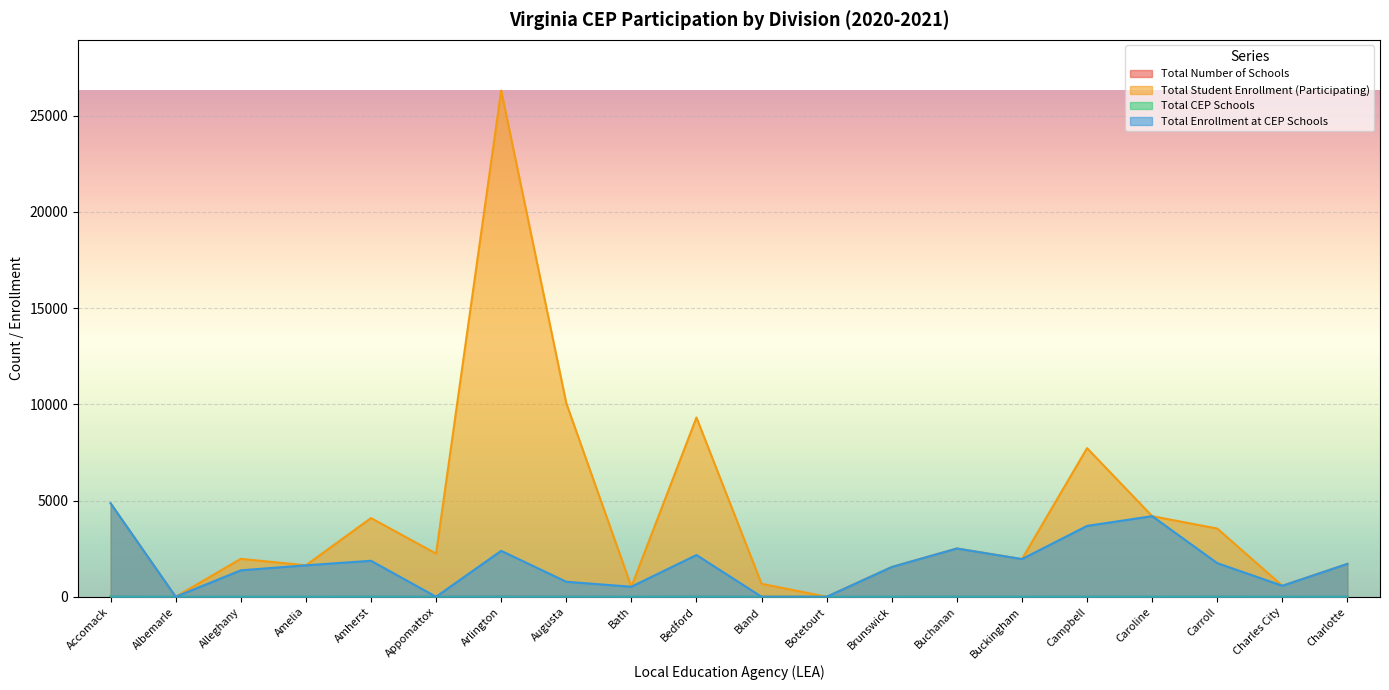

The value of Total Enrollment at CEP Schools at Bland is -2754. True or false?

False